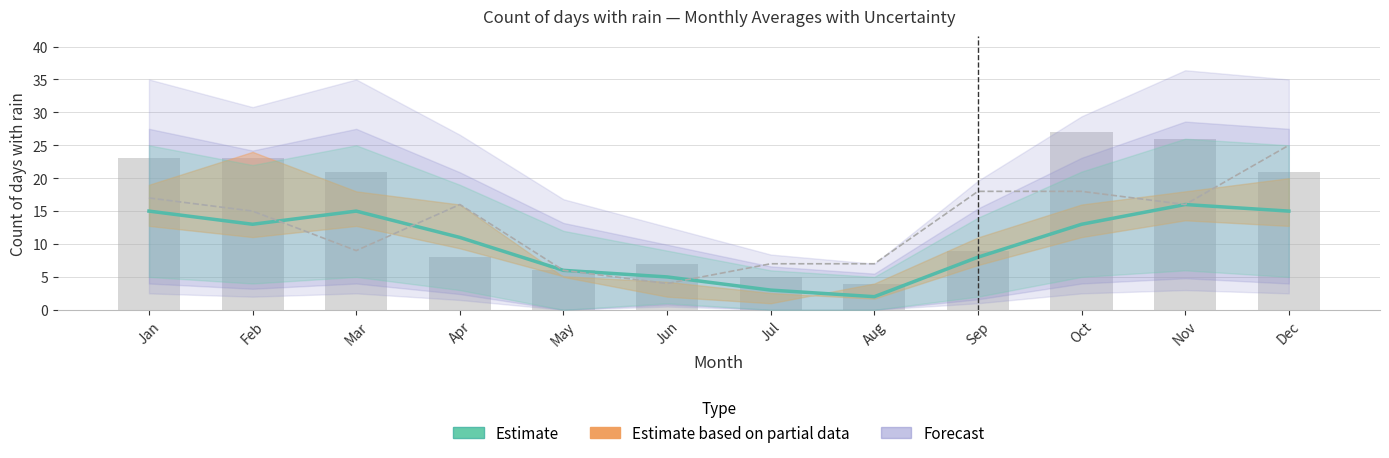

True or false: the data shows 4 at Jul.

False